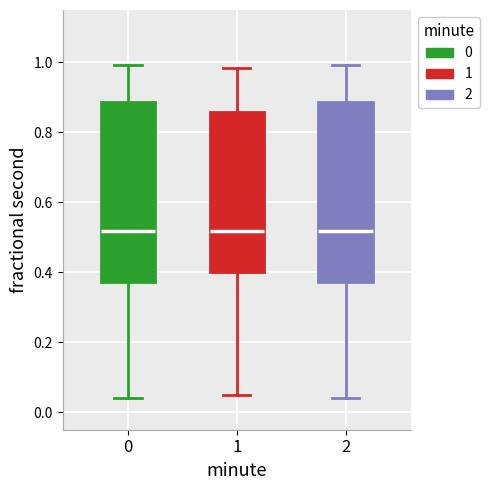

Where is the upper edge of the box at x = 1 on the y-axis? The values are not printed on the chart, so give them approximately, as read against the axis.

0.86